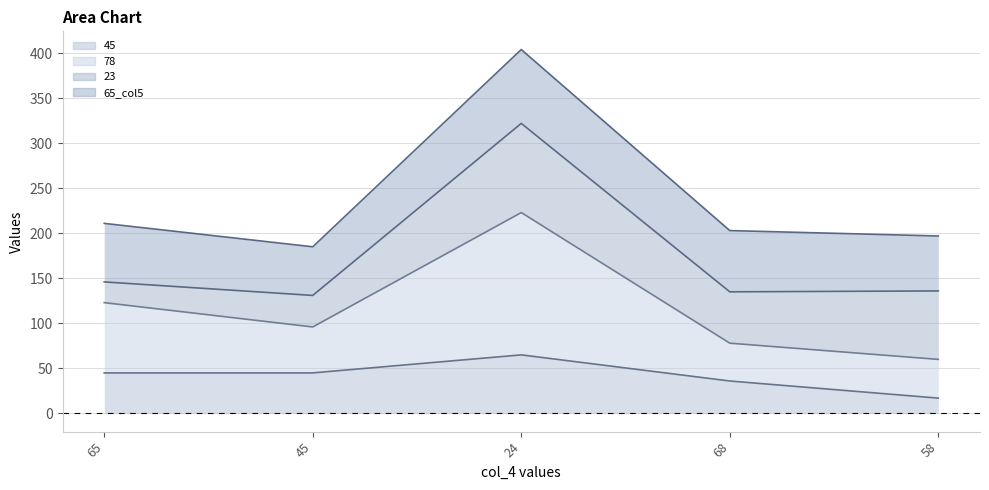

What is the label of the 5th point from the right?

65